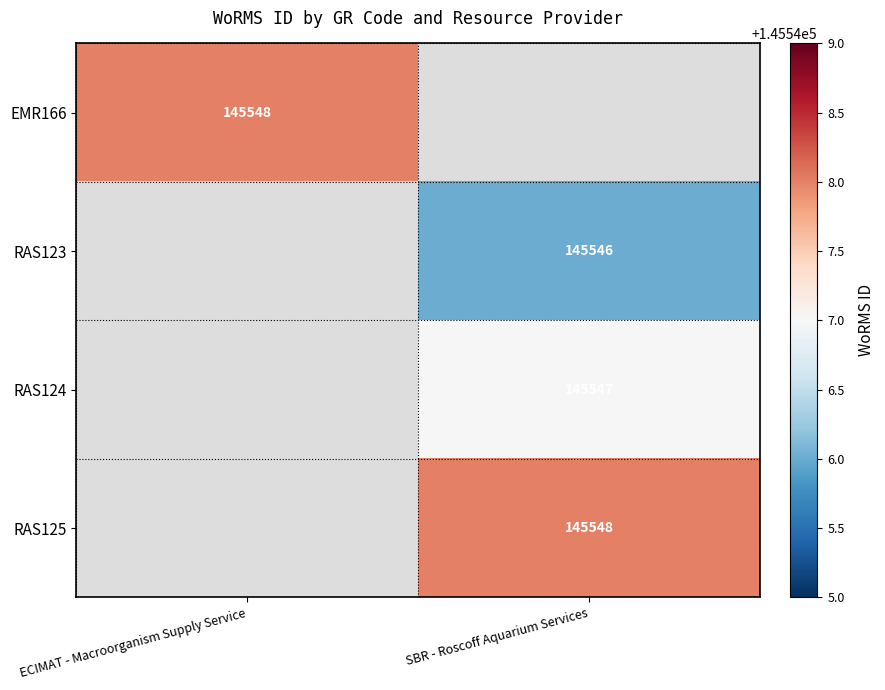

Is it true that EMR166 equals 145548 at ECIMAT - Macroorganism Supply Service?

True